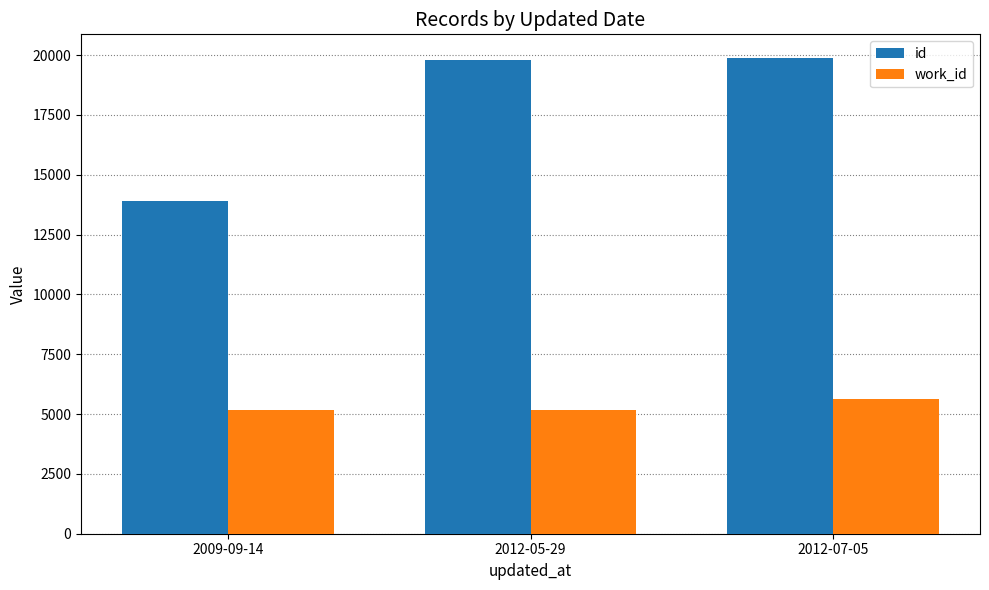

How many distinct data groups are displayed?

2